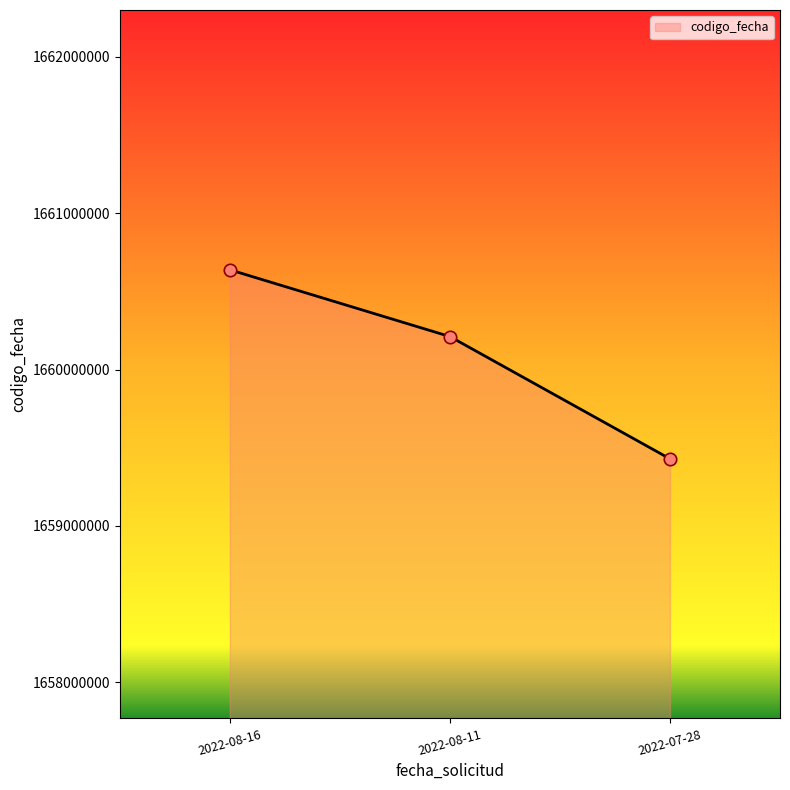

What is the ratio of the value at 2022-08-11 to the value at 2022-07-28?

1.0